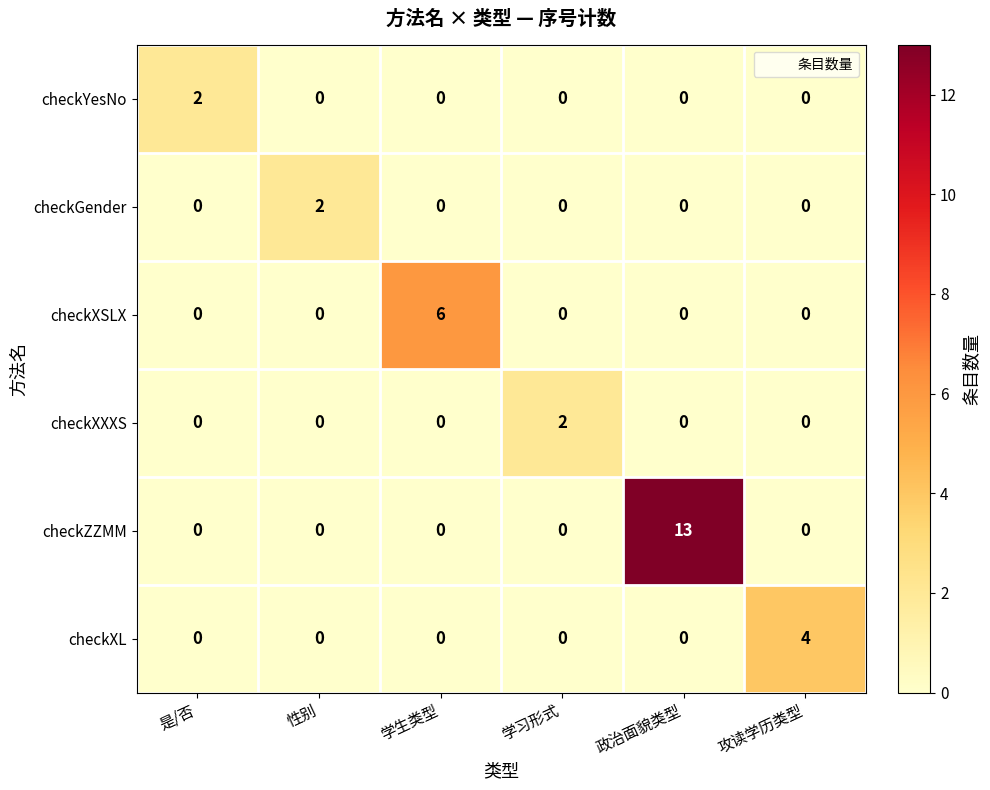

Which category has the highest value in the checkZZMM series?

政治面貌类型